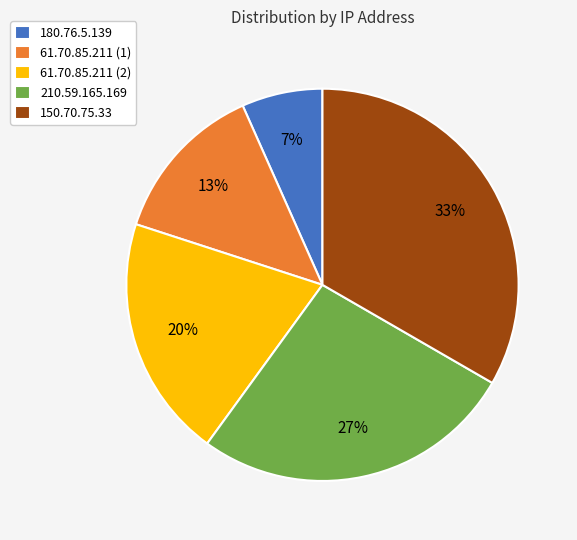

Between 61.70.85.211 (1) and 61.70.85.211 (2), which is larger?

61.70.85.211 (2)